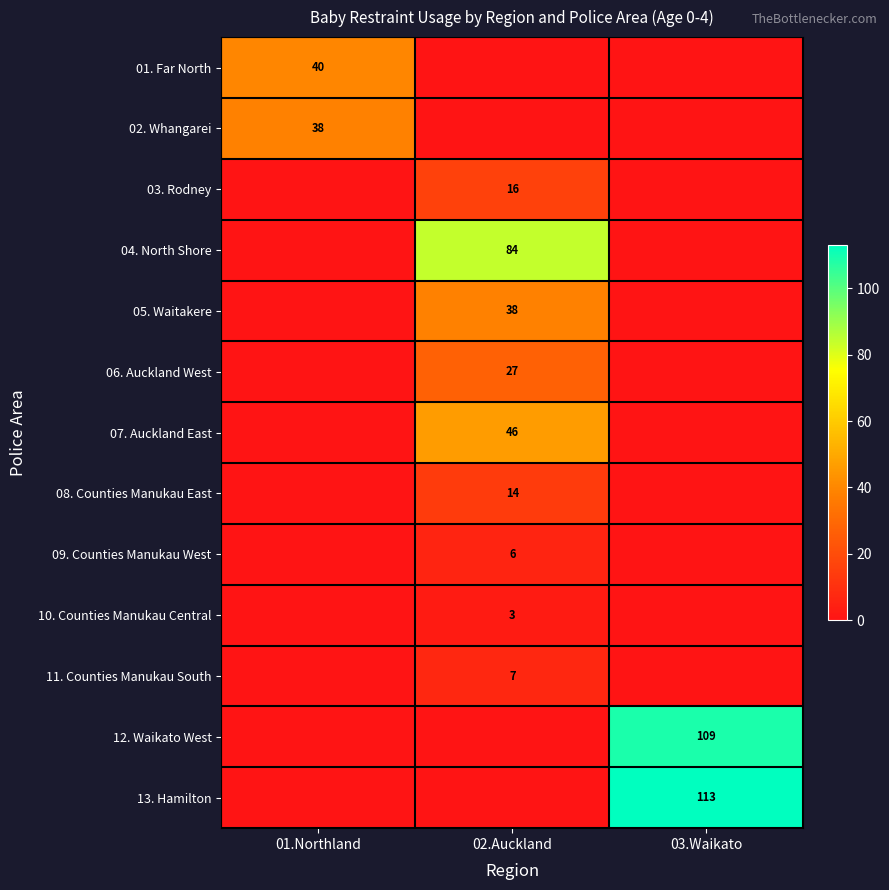

Is it true that 12. Waikato West equals 109 at 03.Waikato?

True